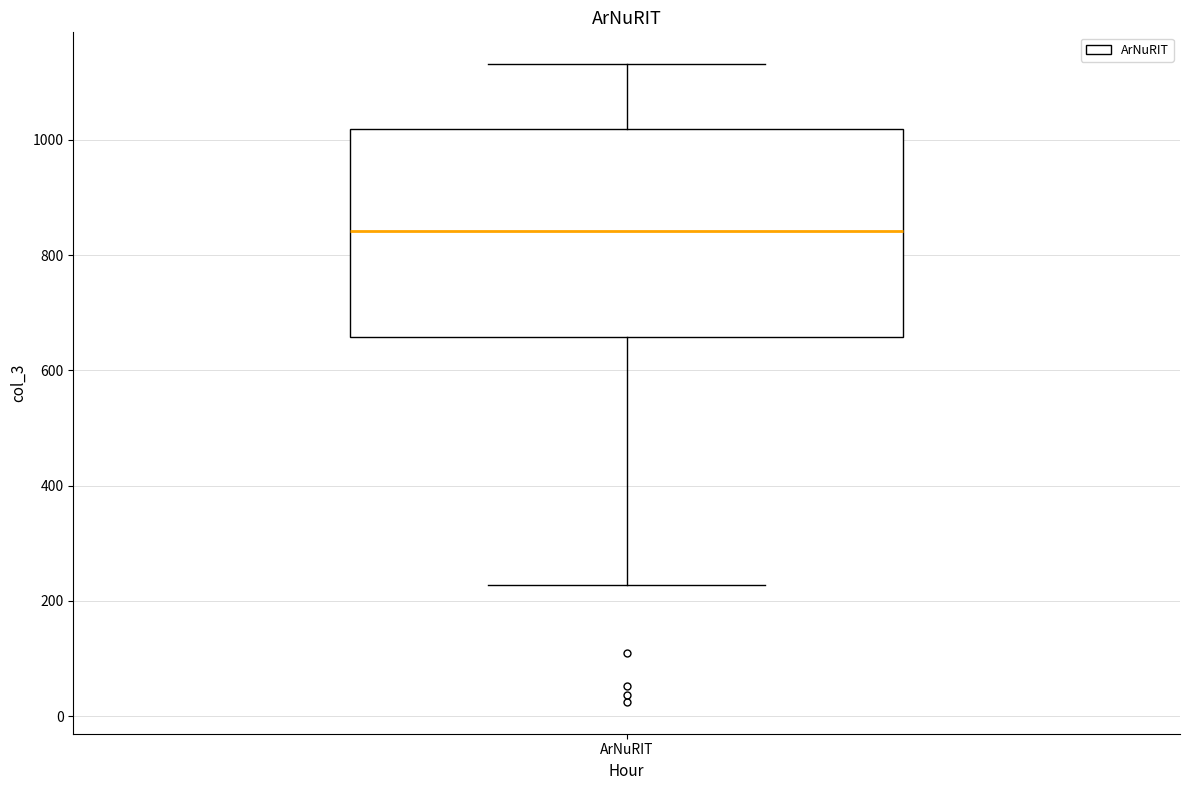

Where does the upper whisker of the box for ArNuRIT end on the y-axis? The values are not printed on the chart, so give them approximately, as read against the axis.

1140